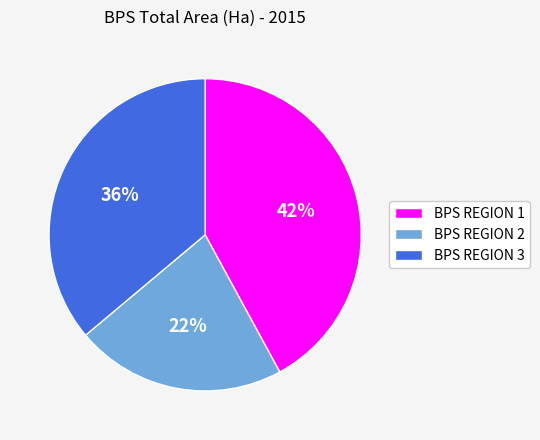

To the nearest percent, what is the difference between the BPS REGION 3 and BPS REGION 1 slice percentages?

6%